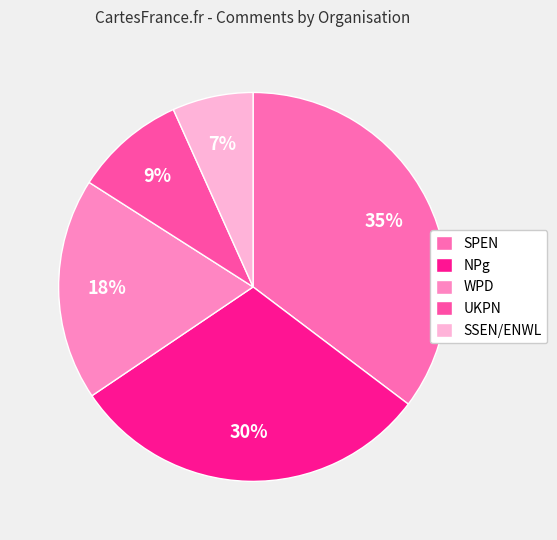

Rank the categories by value from highest to lowest.

SPEN, NPg, WPD, UKPN, SSEN/ENWL